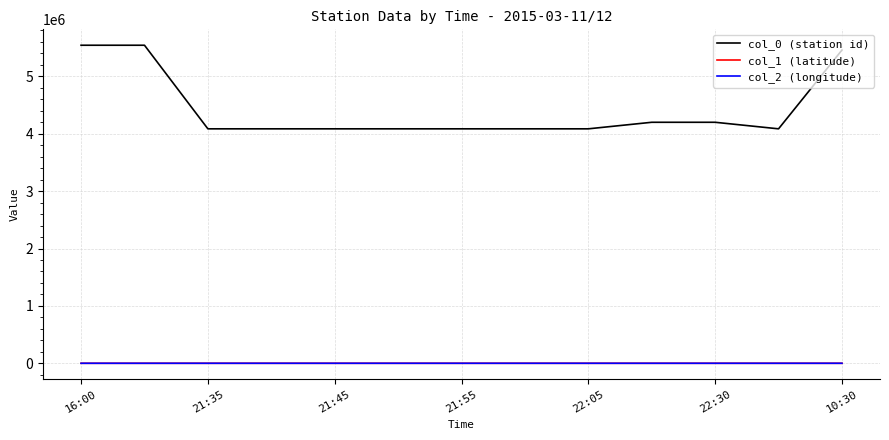

True or false: col_2 (longitude) and col_0 (station id) intersect in this chart.

False